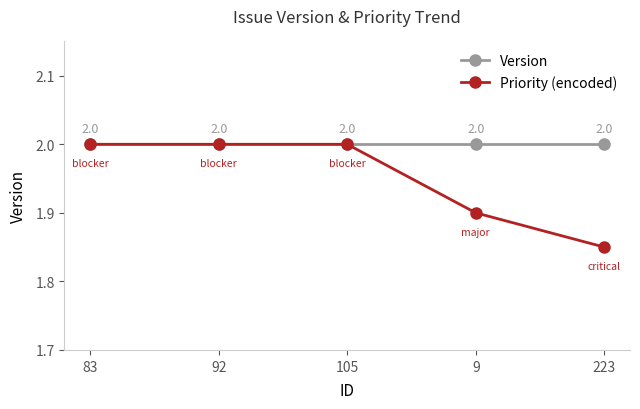

The value of Priority (encoded) at 105 is 0.6. True or false?

False